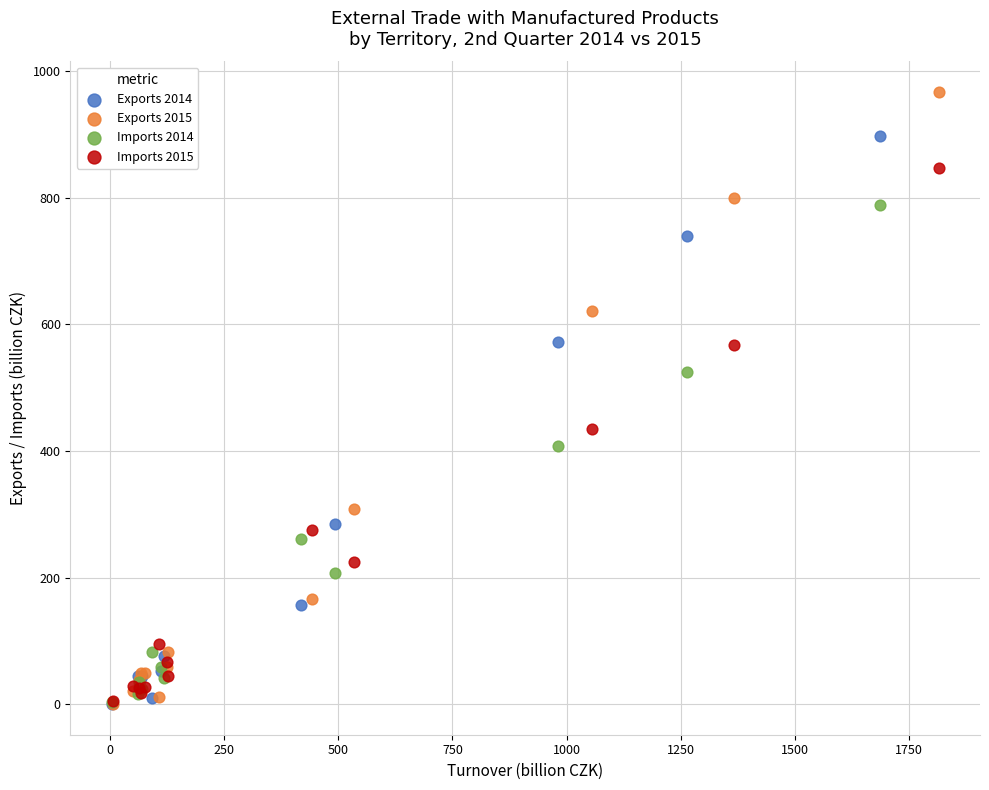

Which series has the largest Y range (max minus min)?

Exports 2015